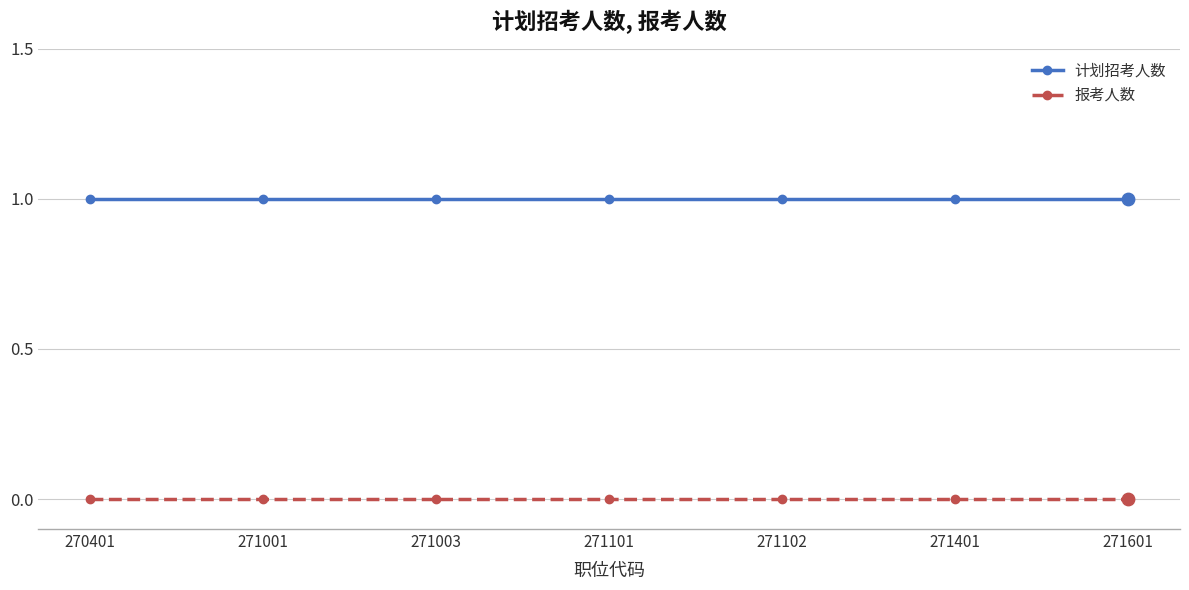

Is the value of 计划招考人数 at 270401 greater than the value of 报考人数 at 271102?

Yes